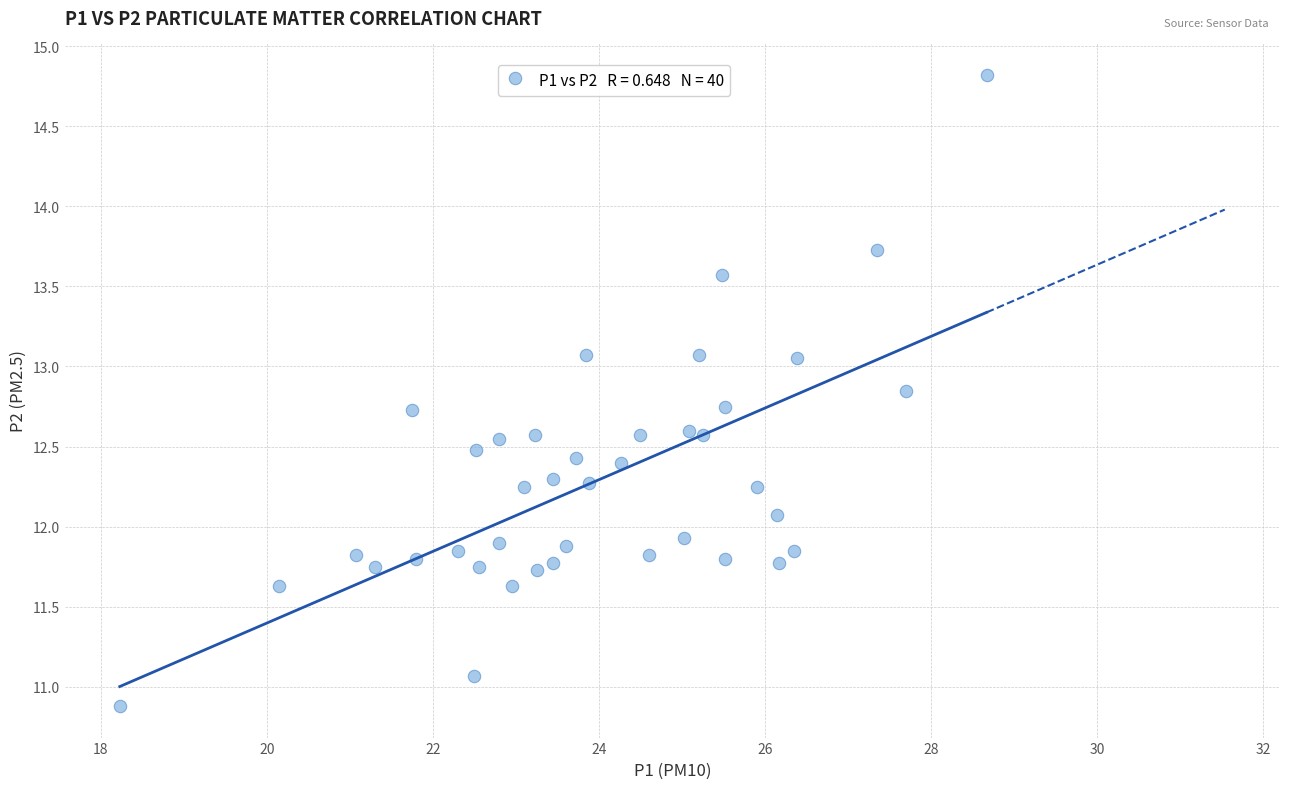

What is the range of X values (max minus min)?

10.4